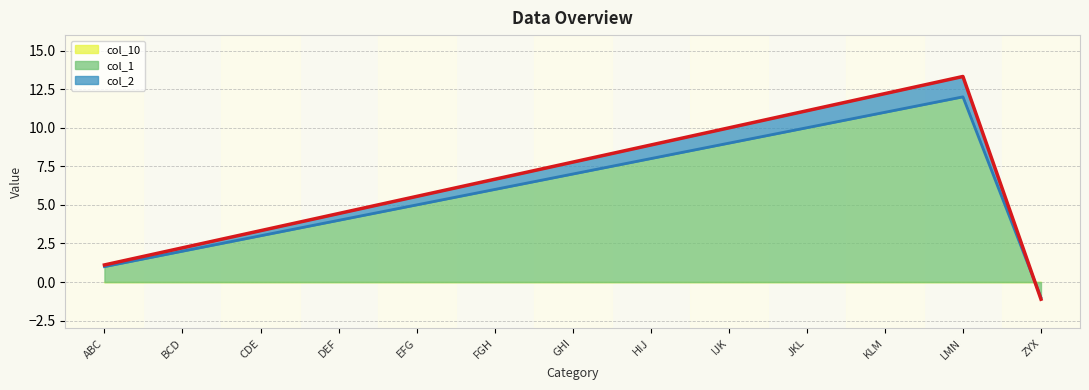

What is the approximate value of col_2 at GHI?

7.8